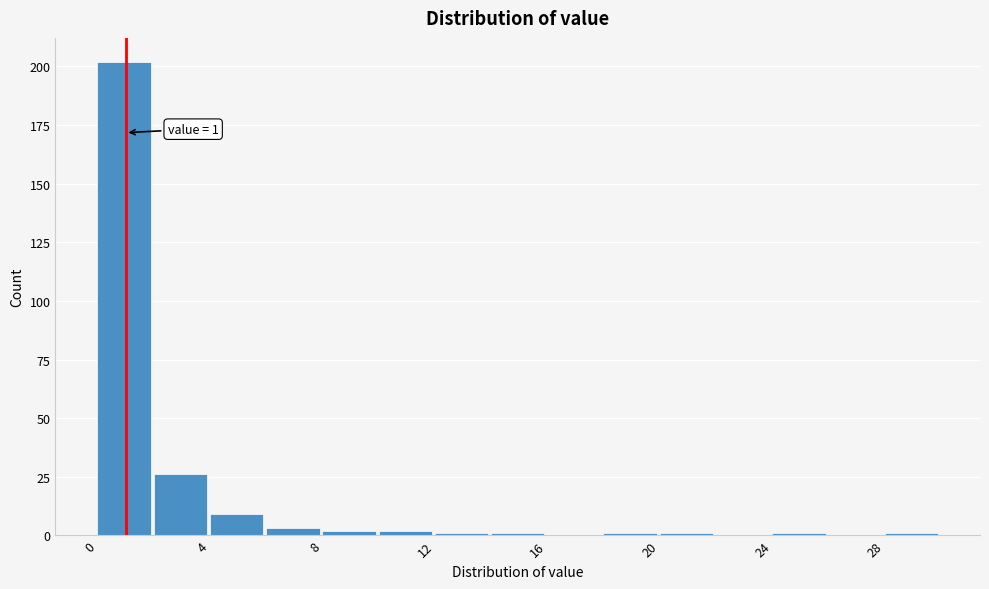

Over which range of the x-axis is the bar tallest?

0 to 2